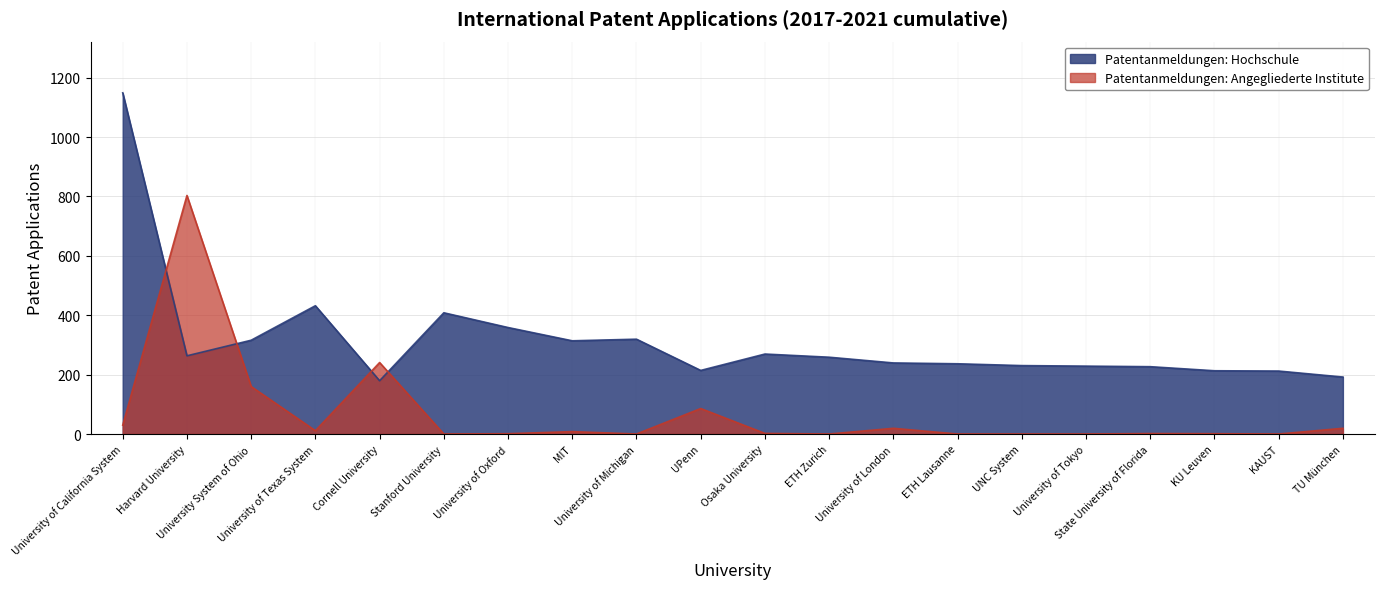

How many data points does each series have?

20